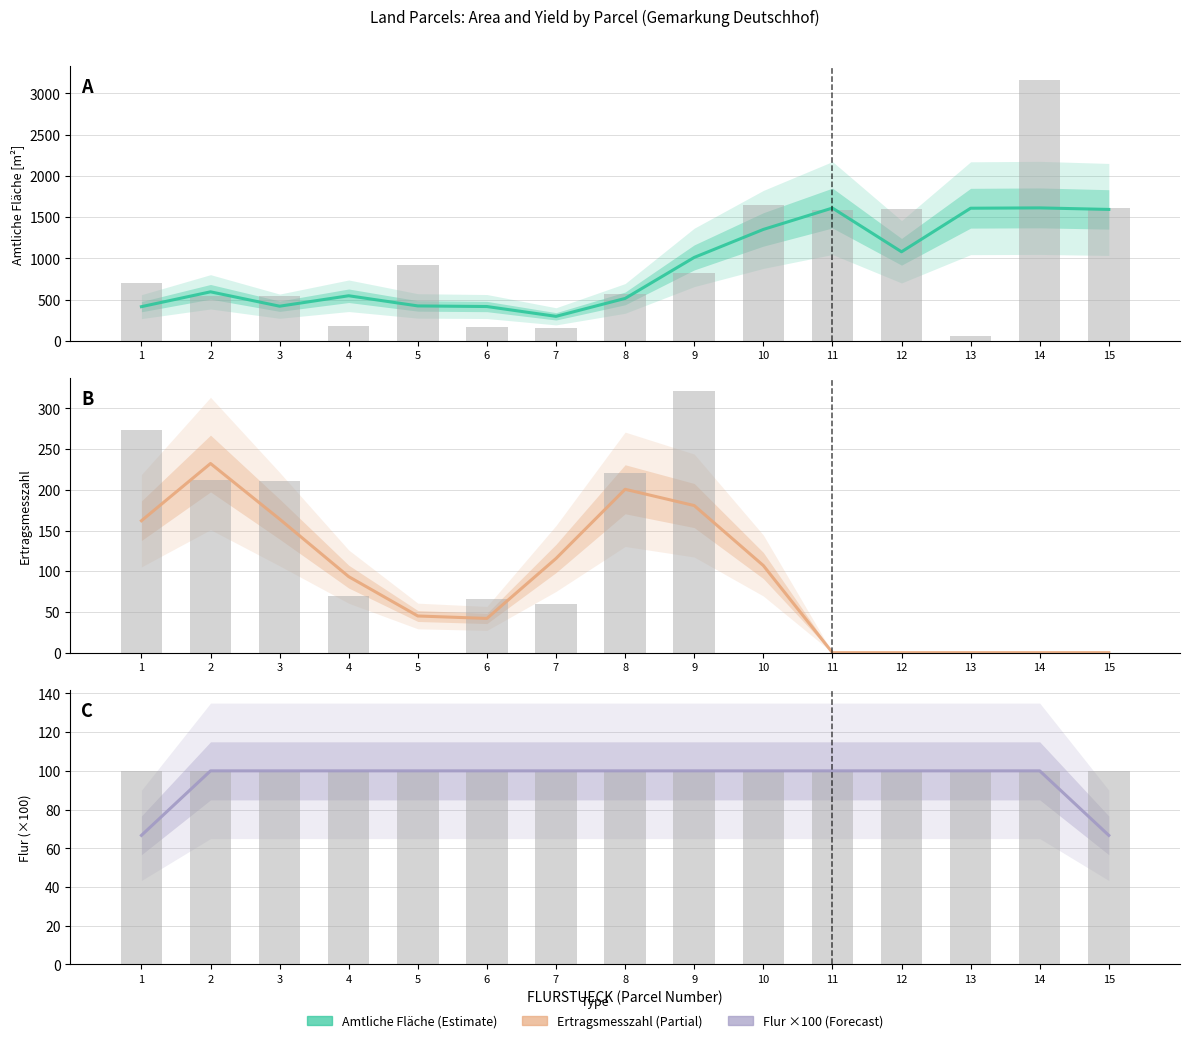

Does the chart contain any negative values?

No